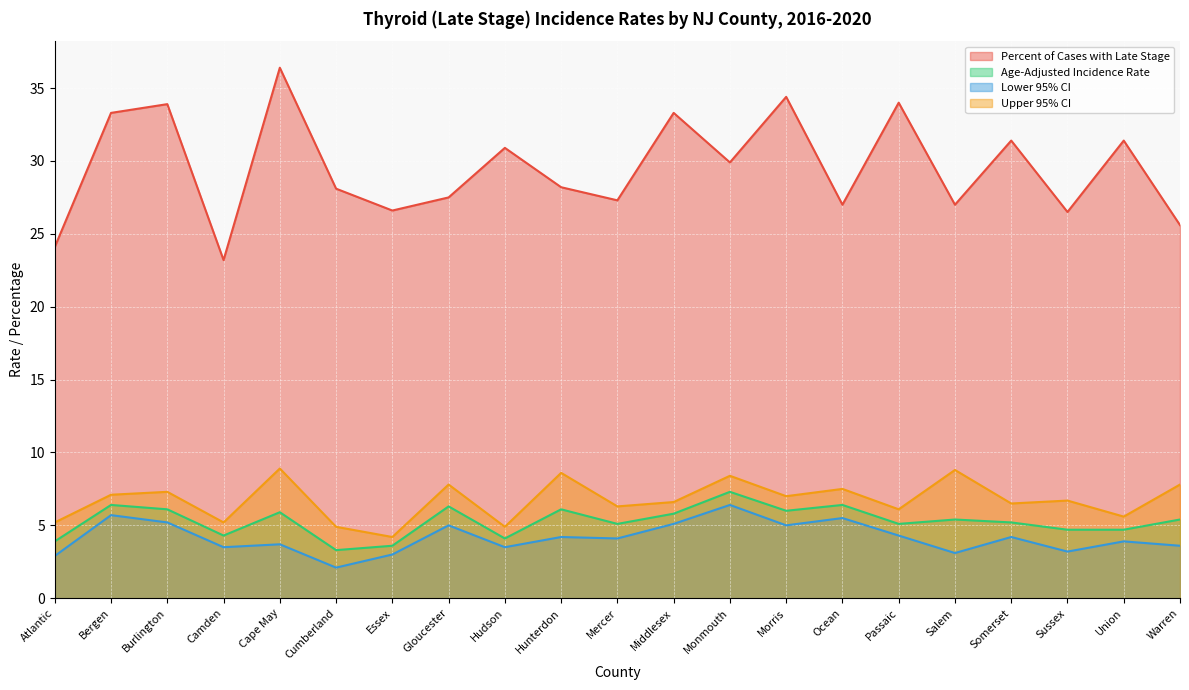

In Upper 95% CI, how many points are higher than both neighbors (excluding endpoints)?

8